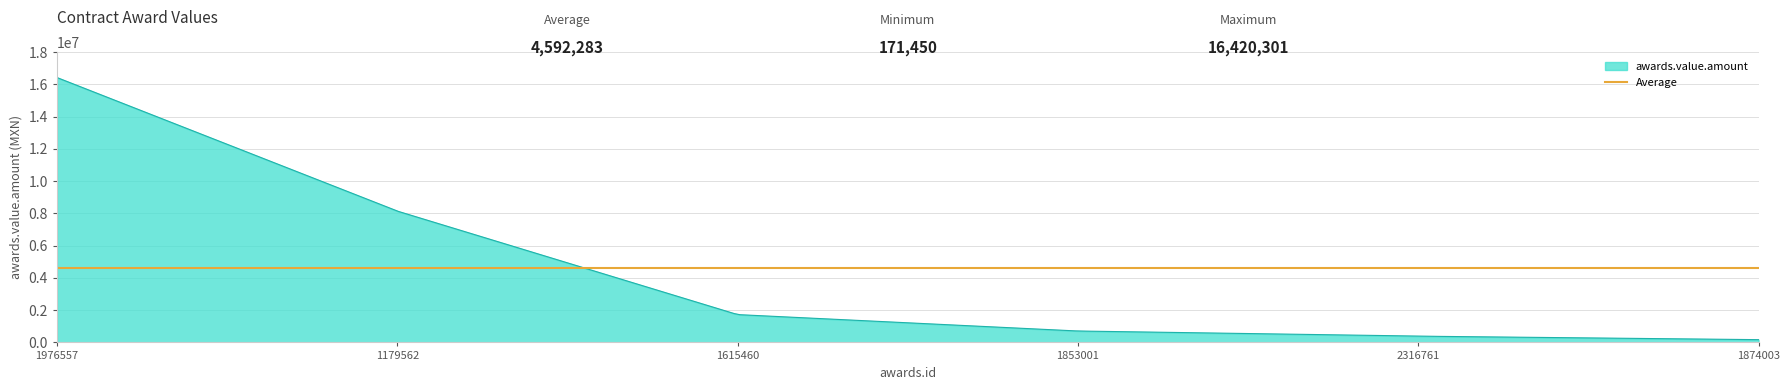

The chart shows a value of 28029725.9 at 1976557. True or false?

False